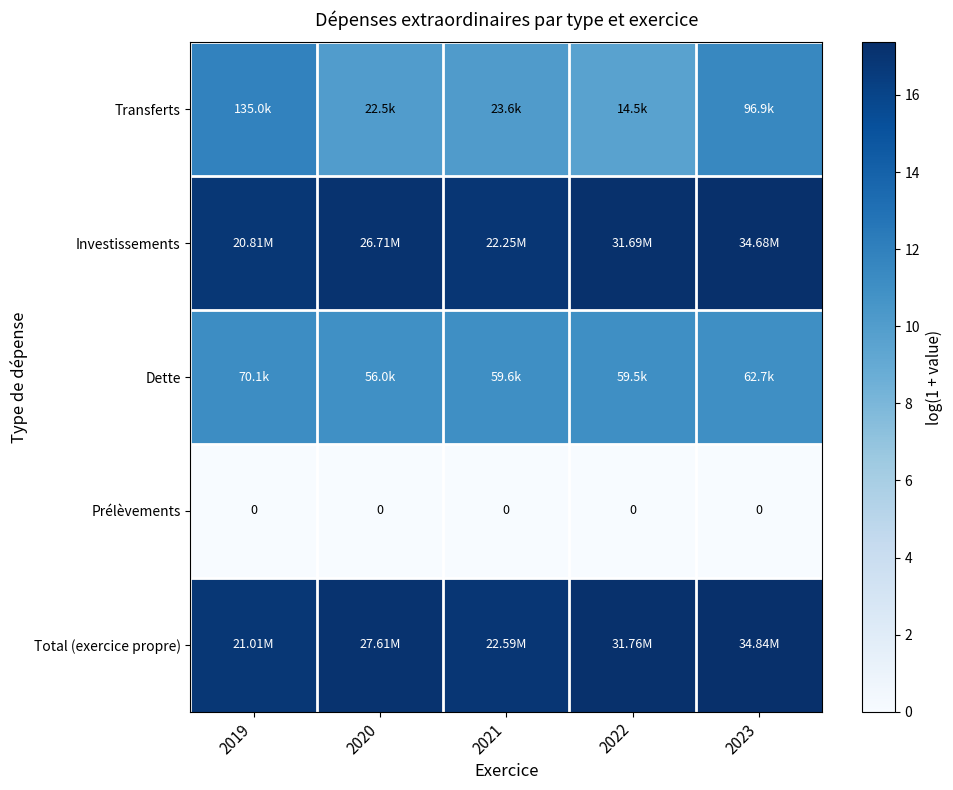

How many data points in Investissements are above 17?

3